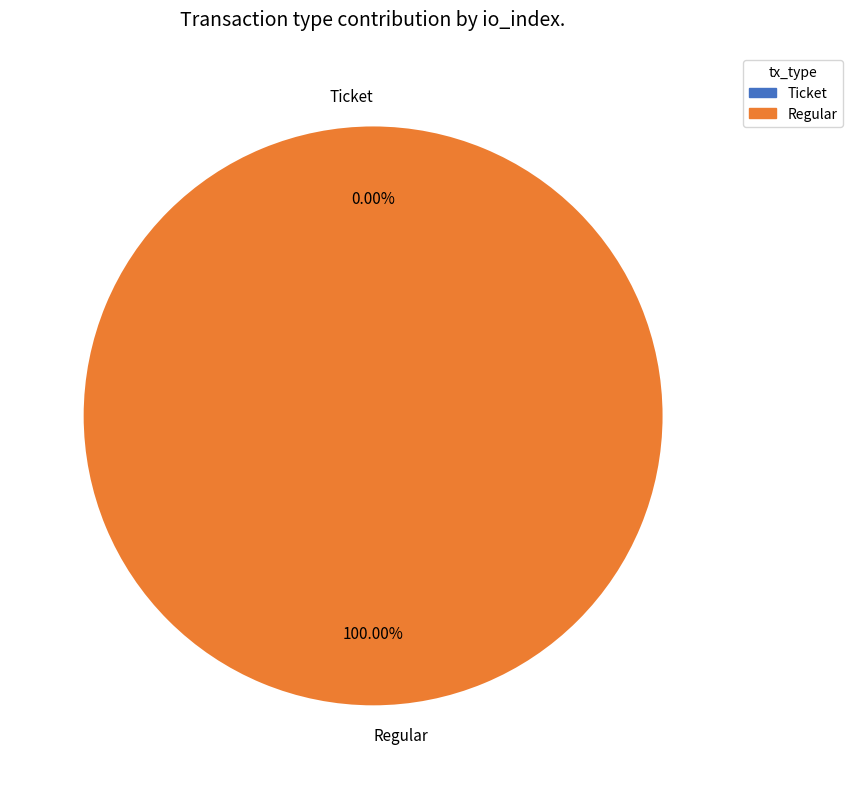

To the nearest percent, what portion does Regular represent?

100%